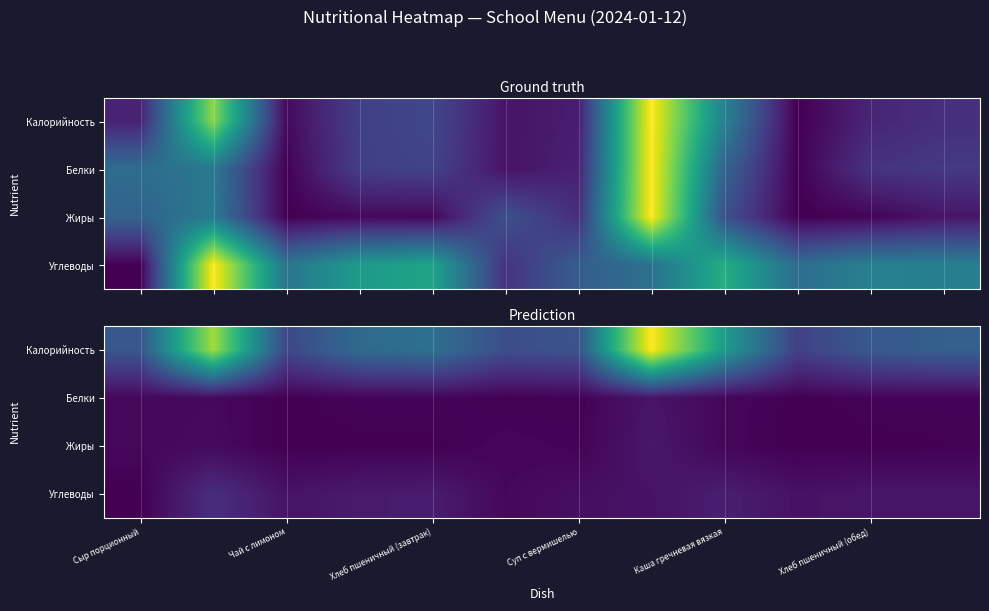

Which series has the largest total across all categories?

Калорийность